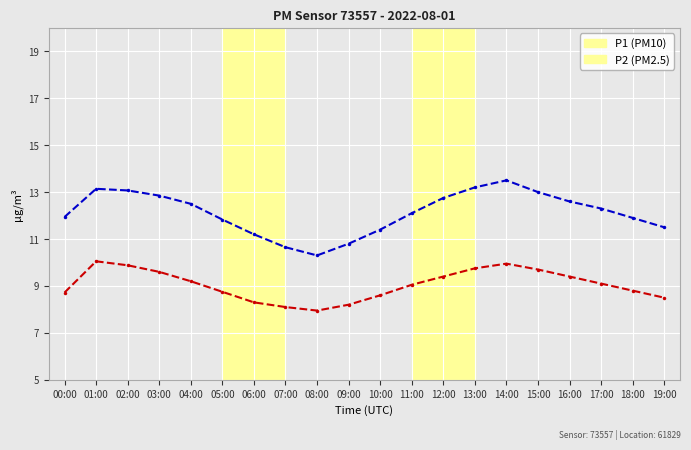

What is the difference between the highest and lowest values at 10:00?

2.8